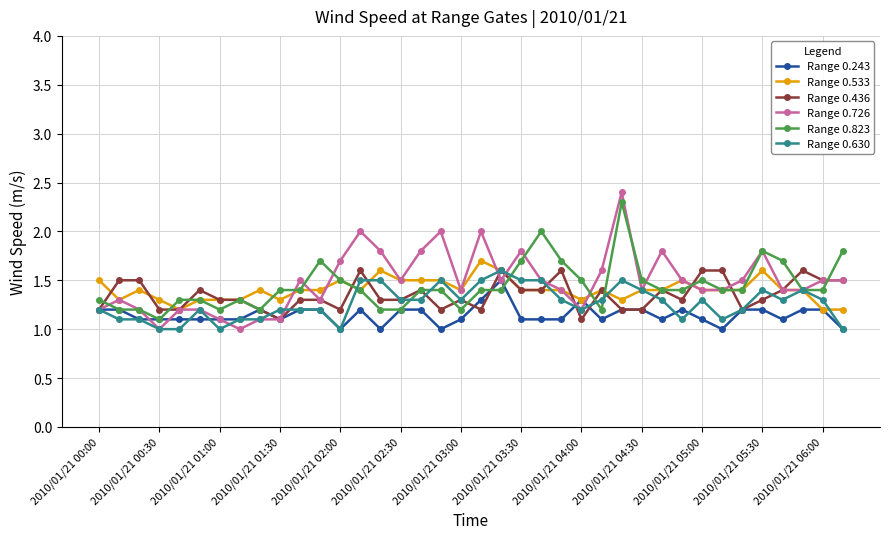

Reading left to right, transcribe all the data shown in this chart.

Range 0.243: 1.2	1.2	1.1	1.1	1.1	1.1	1.1	1.1	1.2	1.1	1.2	1.2	1.0	1.2	1.0	1.2	1.2	1.0	1.1	1.3	1.5	1.1	1.1	1.1	1.3	1.1	1.2	1.2	1.1	1.2	1.1	1.0	1.2	1.2	1.1	1.2	1.2	1.0
Range 0.533: 1.5	1.3	1.4	1.3	1.2	1.3	1.3	1.3	1.4	1.3	1.4	1.4	1.5	1.4	1.6	1.5	1.5	1.5	1.4	1.7	1.6	1.4	1.4	1.4	1.3	1.4	1.3	1.4	1.4	1.5	1.4	1.4	1.4	1.6	1.4	1.4	1.2	1.2
Range 0.436: 1.2	1.5	1.5	1.2	1.2	1.4	1.3	1.3	1.2	1.1	1.3	1.3	1.2	1.6	1.3	1.3	1.4	1.2	1.3	1.2	1.6	1.4	1.4	1.6	1.1	1.4	1.2	1.2	1.4	1.3	1.6	1.6	1.2	1.3	1.4	1.6	1.5	1.5
Range 0.726: 1.2	1.3	1.2	1.0	1.2	1.2	1.1	1.0	1.1	1.1	1.5	1.3	1.7	2.0	1.8	1.5	1.8	2.0	1.4	2.0	1.5	1.8	1.5	1.4	1.2	1.6	2.4	1.4	1.8	1.5	1.4	1.4	1.5	1.8	1.4	1.4	1.5	1.5
Range 0.823: 1.3	1.2	1.2	1.1	1.3	1.3	1.2	1.3	1.2	1.4	1.4	1.7	1.5	1.4	1.2	1.2	1.4	1.4	1.2	1.4	1.4	1.7	2.0	1.7	1.5	1.2	2.3	1.5	1.4	1.4	1.5	1.4	1.4	1.8	1.7	1.4	1.4	1.8
Range 0.630: 1.2	1.1	1.1	1.0	1.0	1.2	1.0	1.1	1.1	1.2	1.2	1.2	1.0	1.5	1.5	1.3	1.3	1.5	1.3	1.5	1.6	1.5	1.5	1.3	1.2	1.3	1.5	1.4	1.3	1.1	1.3	1.1	1.2	1.4	1.3	1.4	1.3	1.0